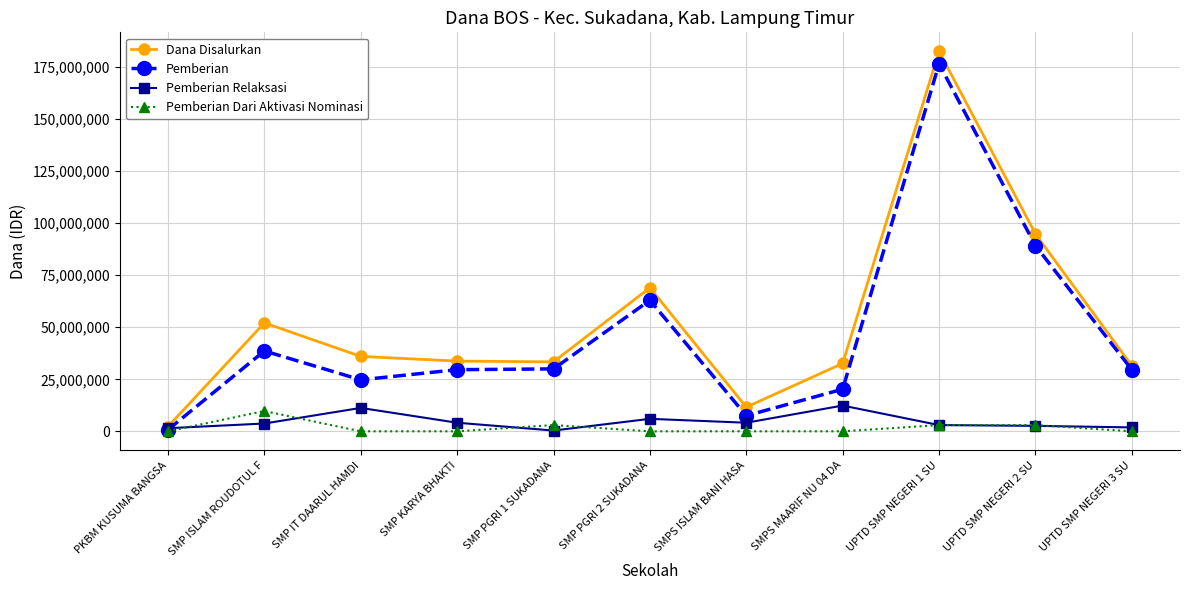

What is the greatest value displayed?

182625000